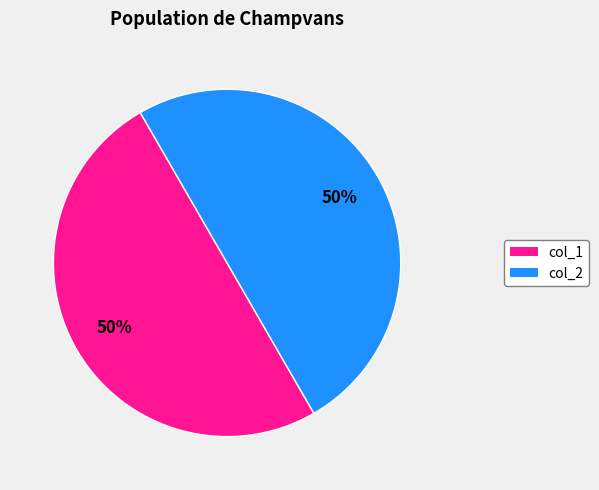

To the nearest percent, what is the average slice percentage?

50%